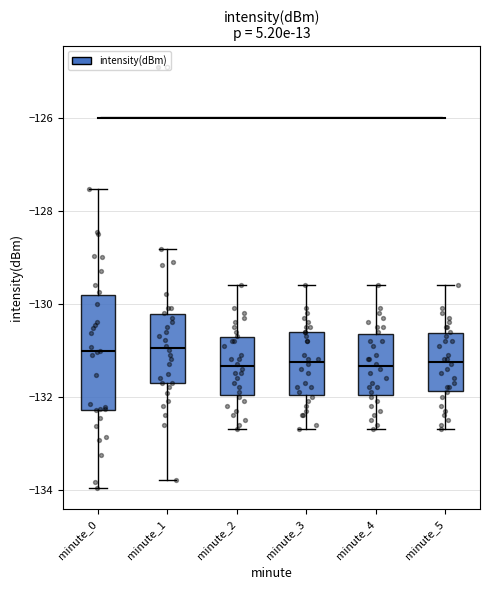

Where does the median line of the box for minute_3 sit on the y-axis? The values are not printed on the chart, so give them approximately, as read against the axis.

-131.2